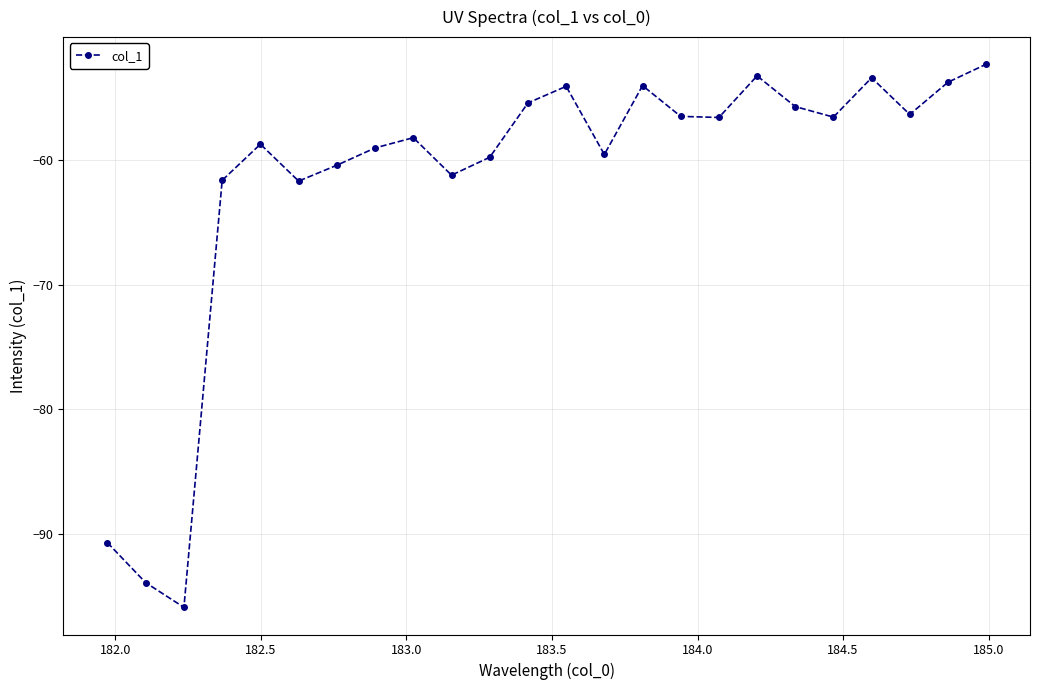

What is the average value?

-61.6